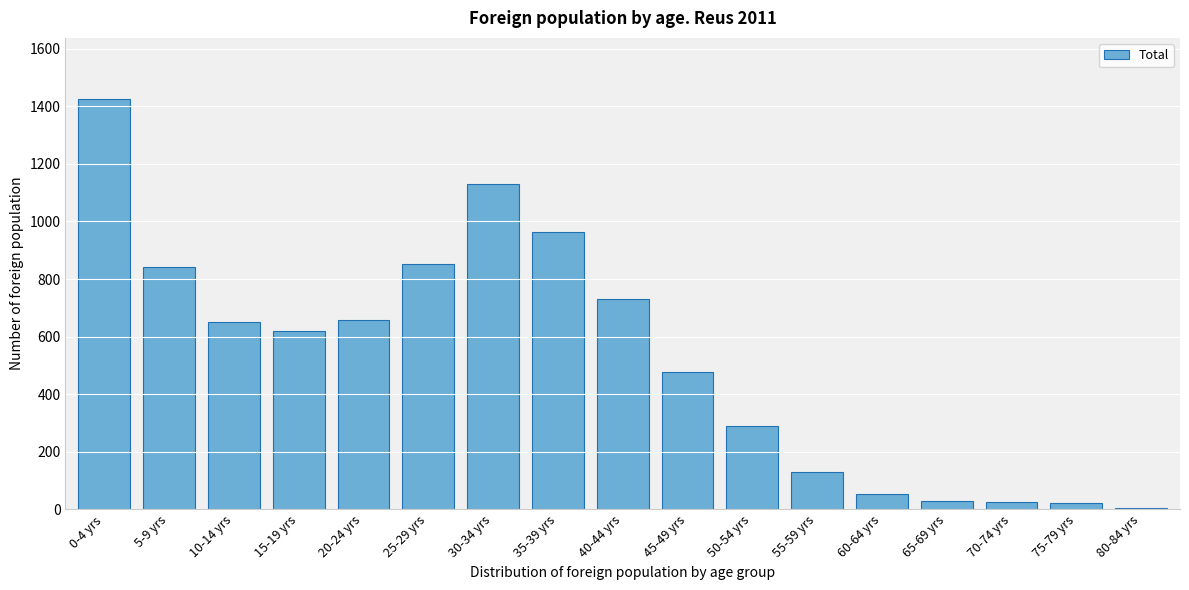

At which category does the chart reach its peak across all series?

0-4 yrs